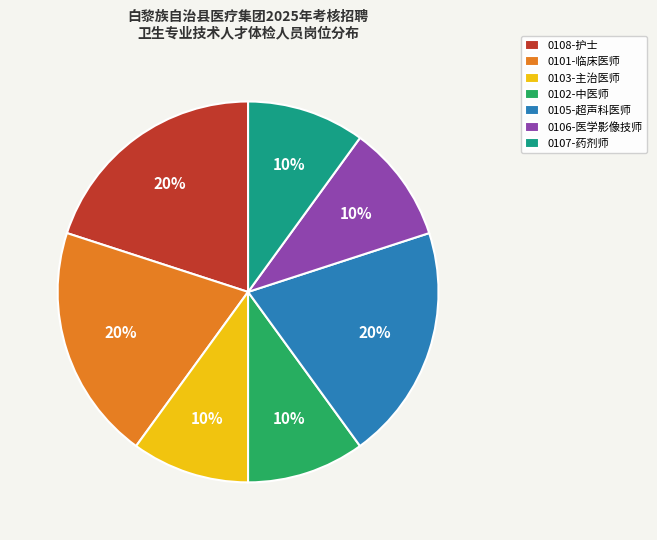

What percentage is the 0101-临床医师 slice, to the nearest percent?

20%